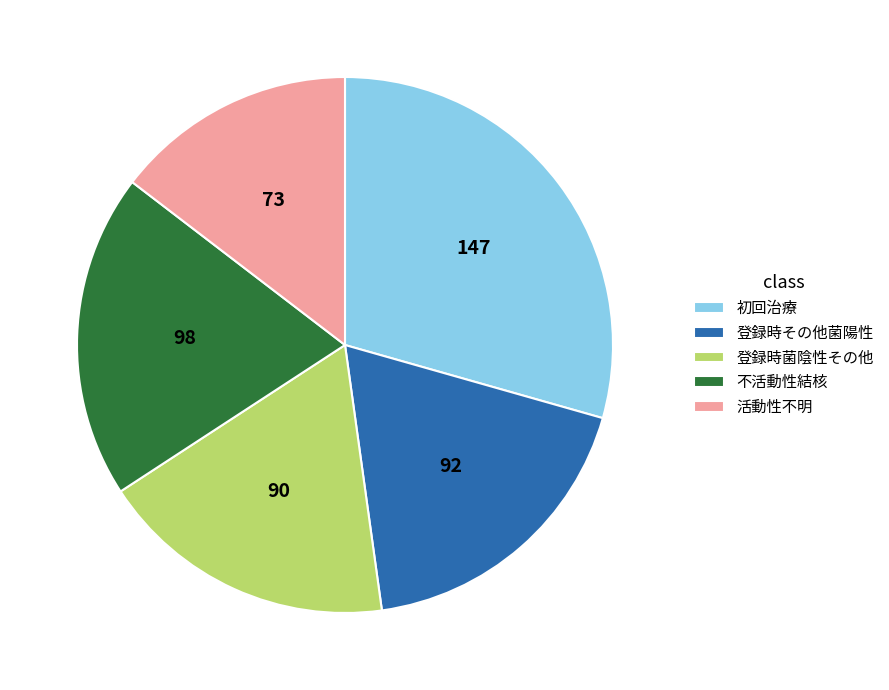

How many segments does this pie chart have?

5